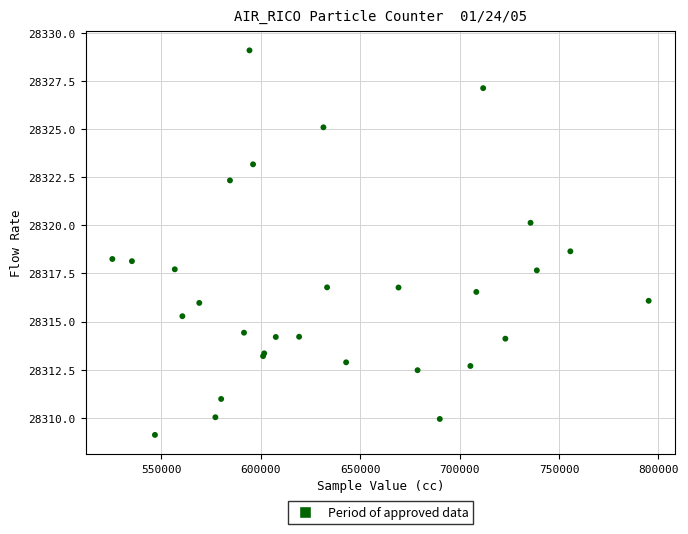

What Y value in the scatter plot is closest to 28319?

28318.6